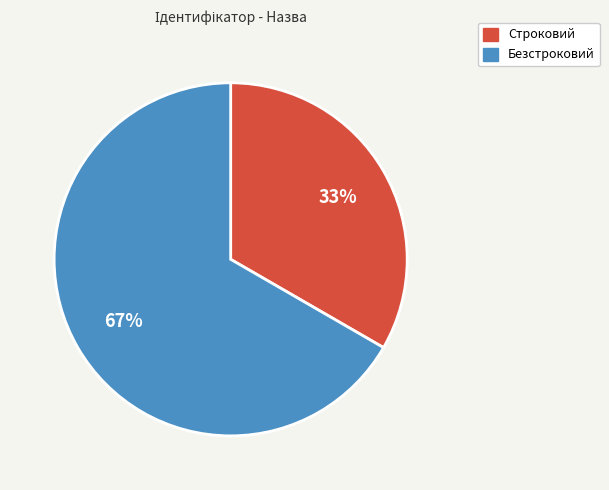

Approximately how many times larger is the value at Безстроковий compared to Строковий?

2.0